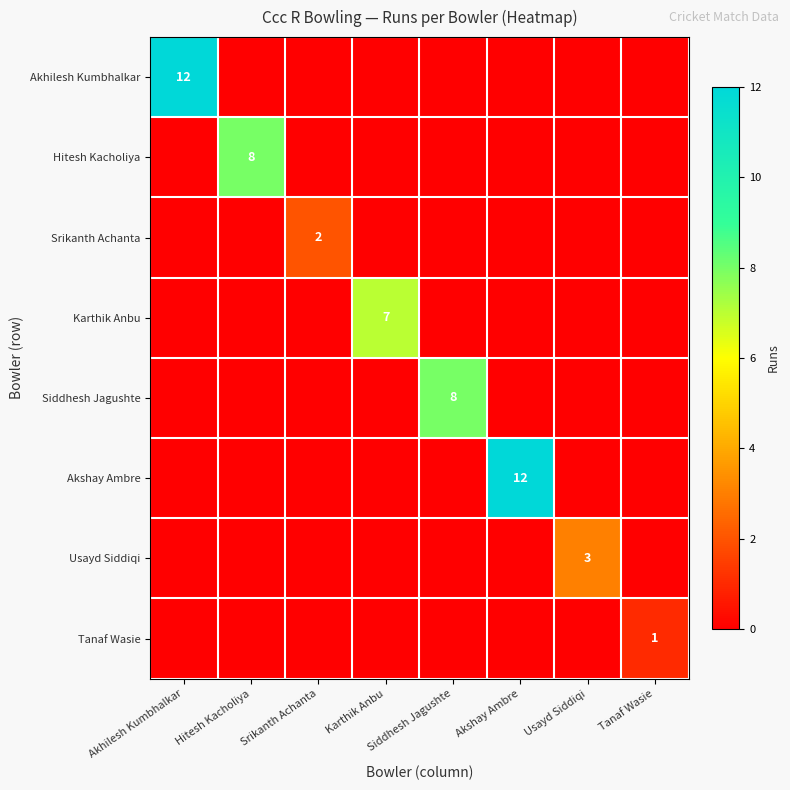

What is the difference between the highest and lowest values at Siddhesh Jagushte?

8